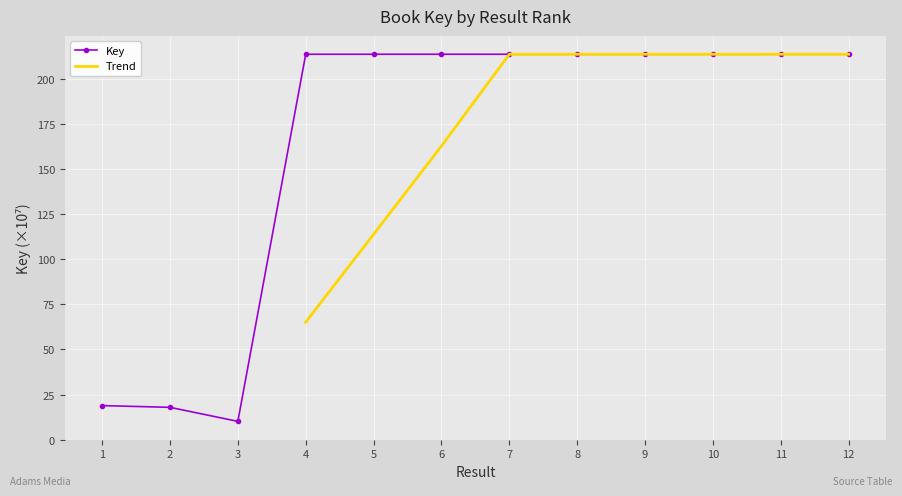

True or false: Key has more than 1 points higher than both neighbors.

True